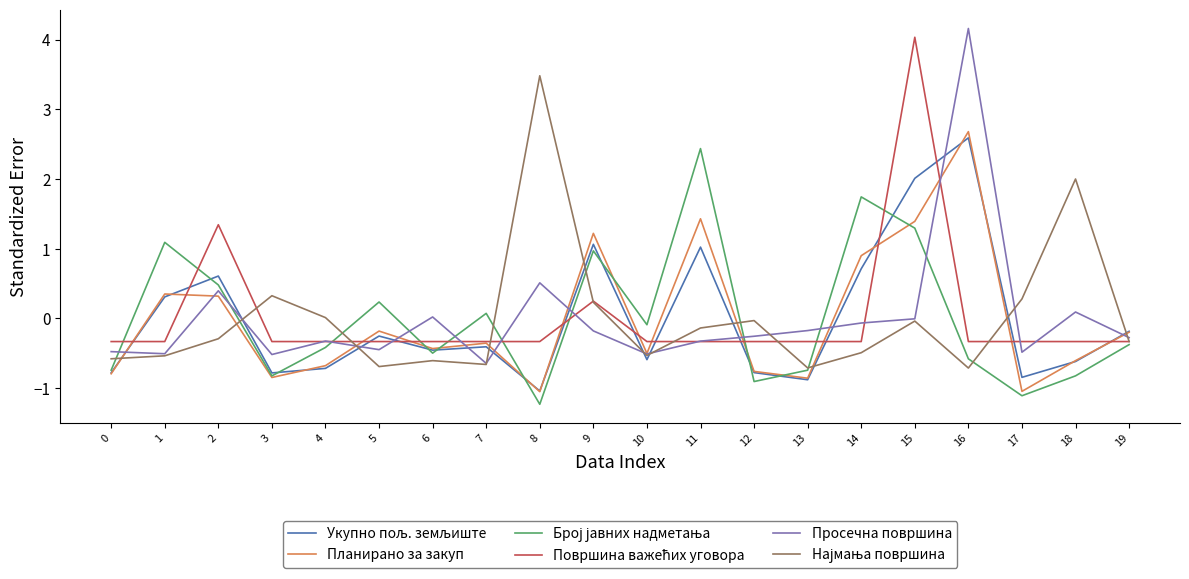

Count the number of data series in this chart.

6